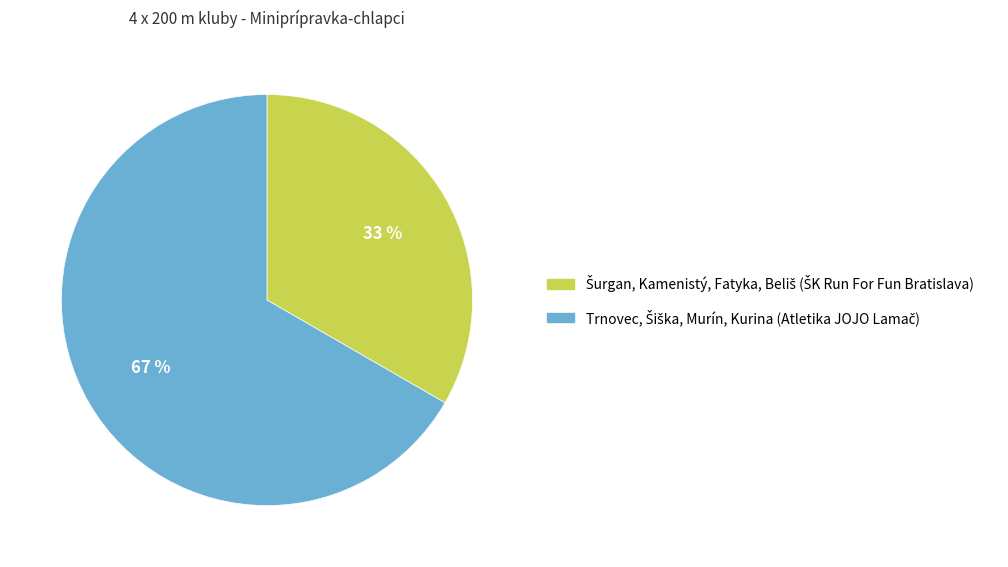

Is there a majority slice in this chart?

Yes